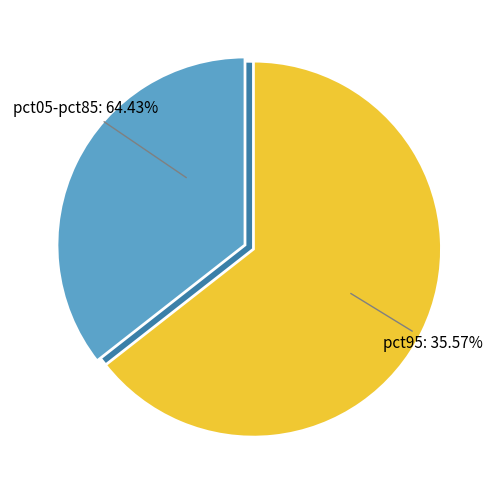

What percentage do pct95 and pct85 together represent?

45.6%